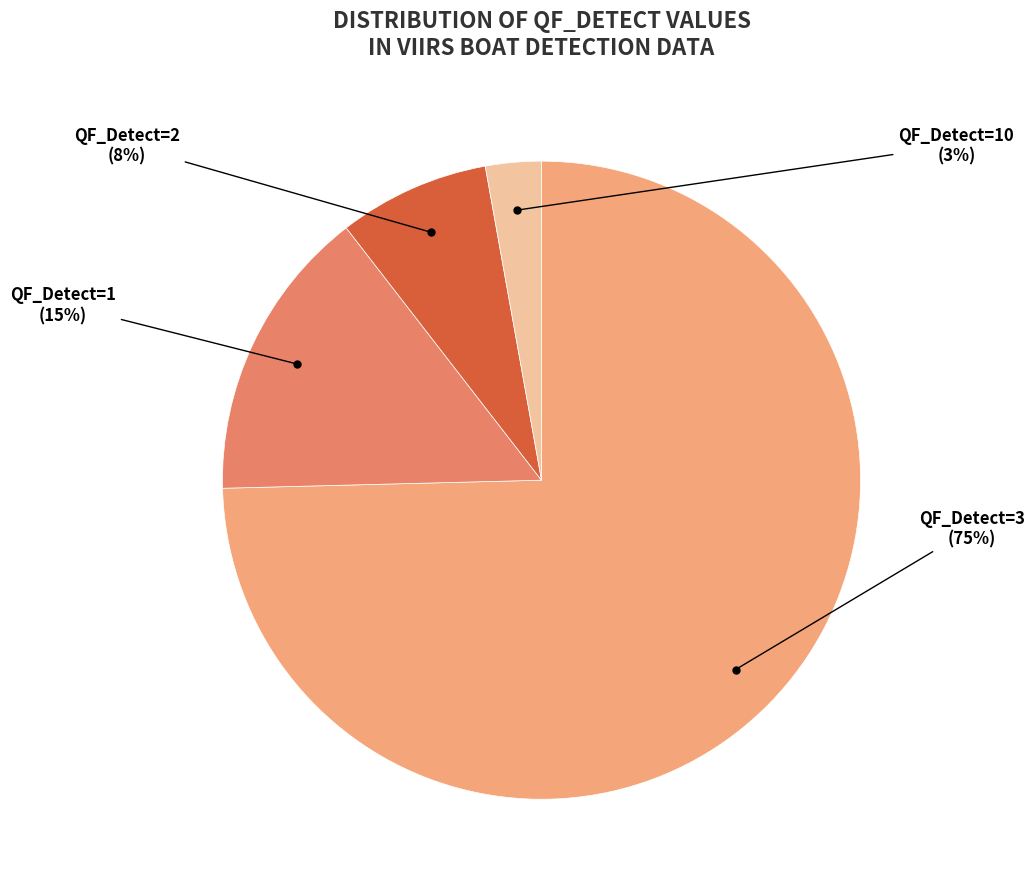

Which slice is the smallest?

QF_Detect=10